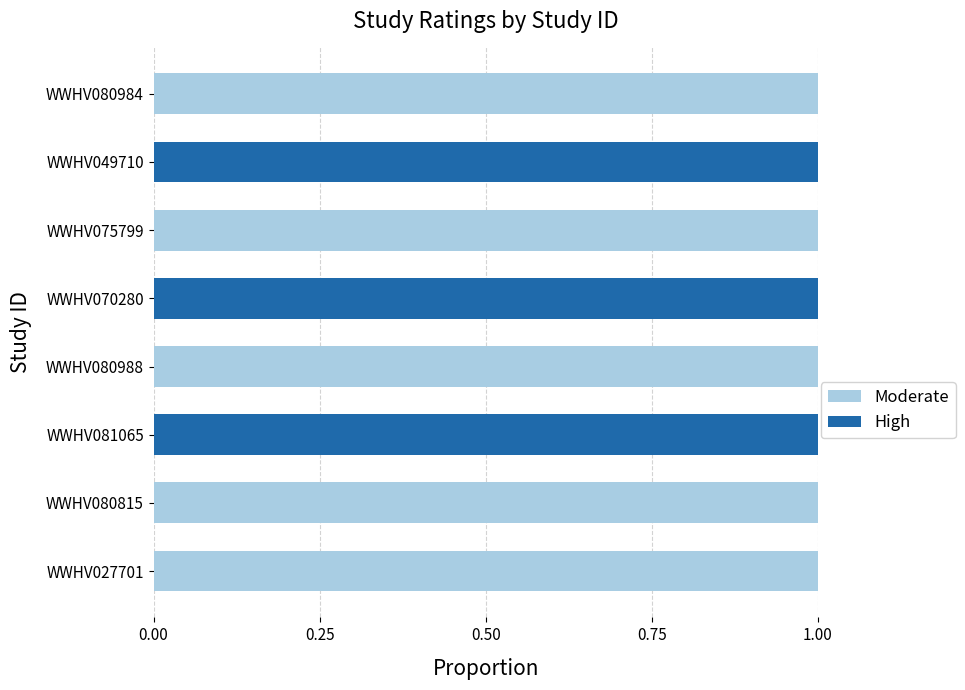

Is it true that Moderate equals 1 at WWHV027701?

True